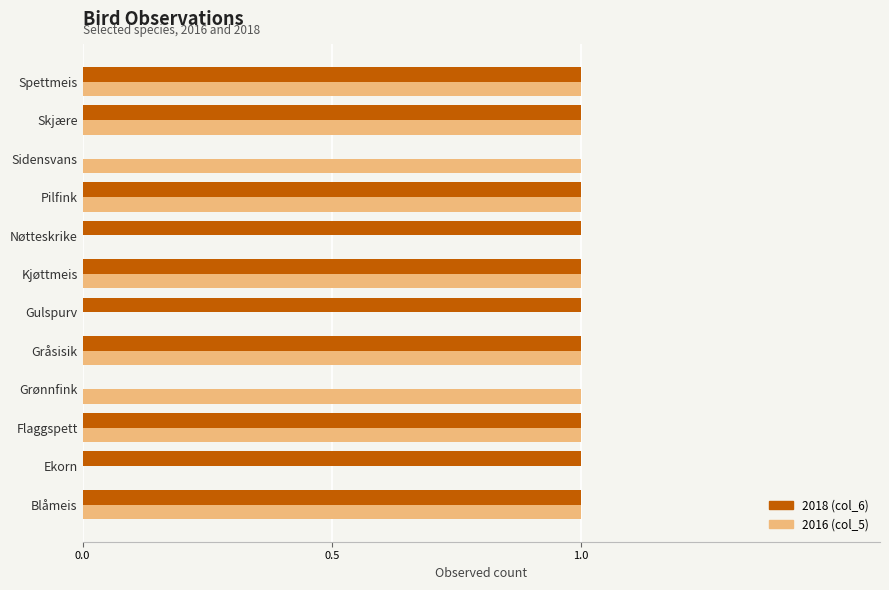

Between Kjøttmeis and Sidensvans, which series saw the biggest shift?

2018 (col_6)